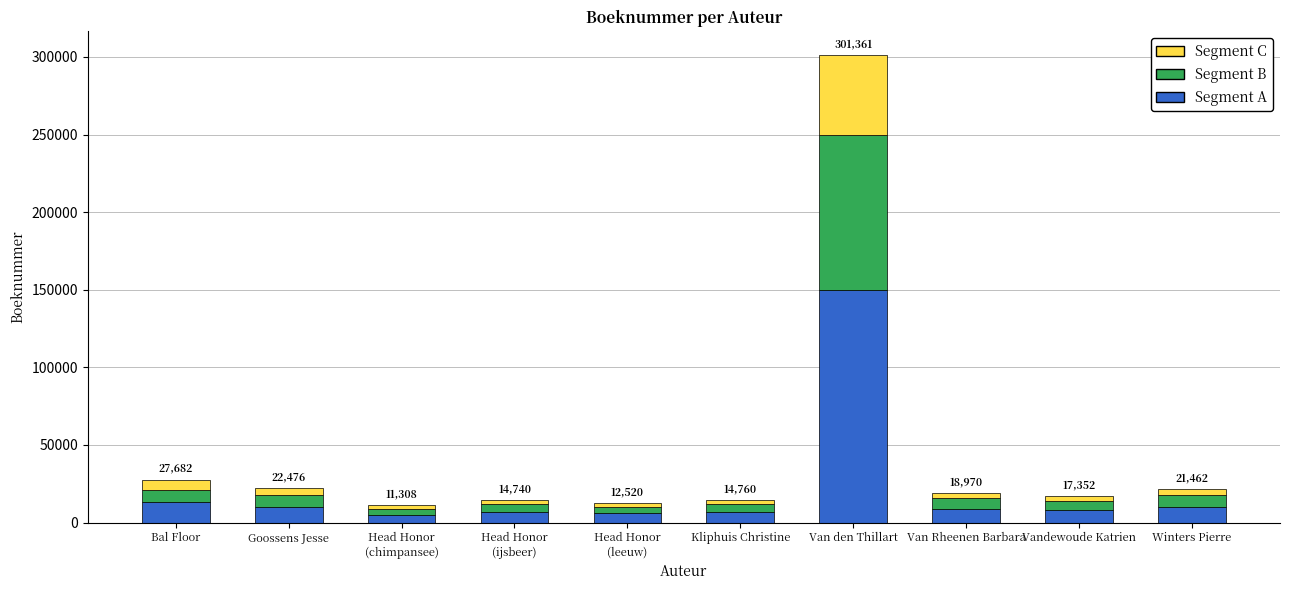

Which category has the highest value in the Segment A series?

Van den Thillart